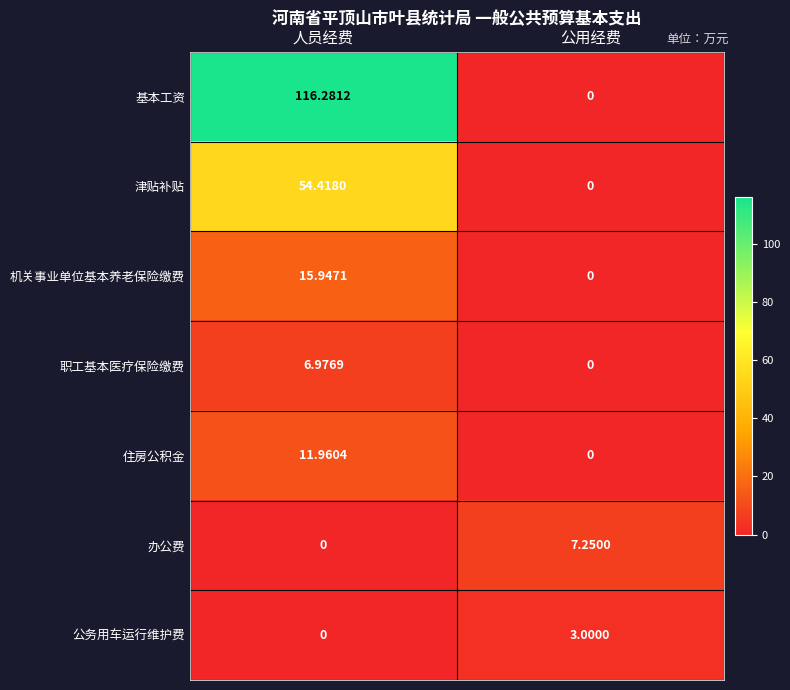

Which category has the highest value in the 津贴补贴 series?

人员经费